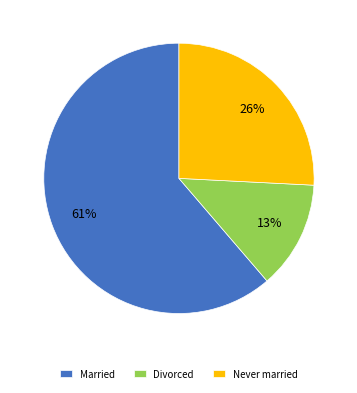

Count the number of slices in the pie.

3